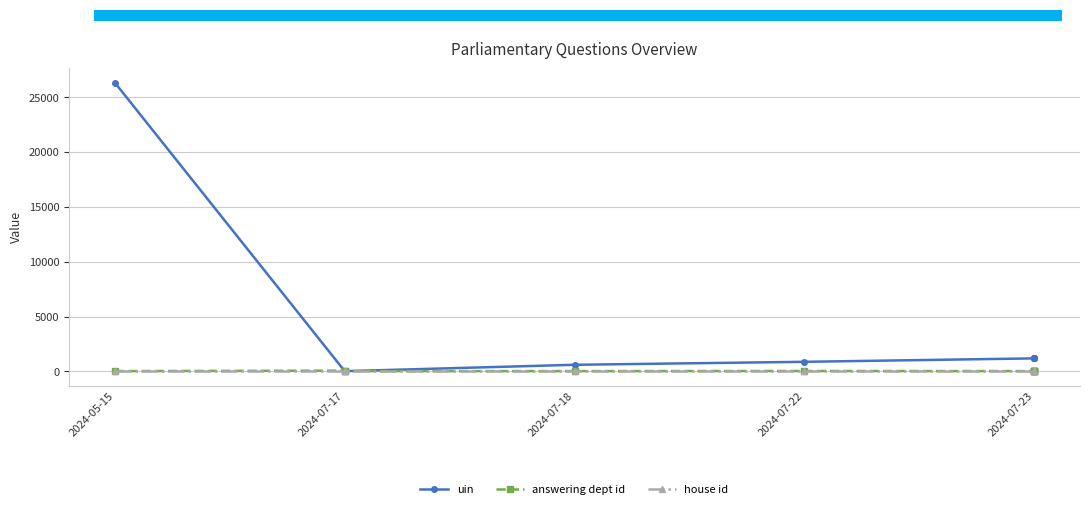

True or false: house id and uin cross at least once.

False